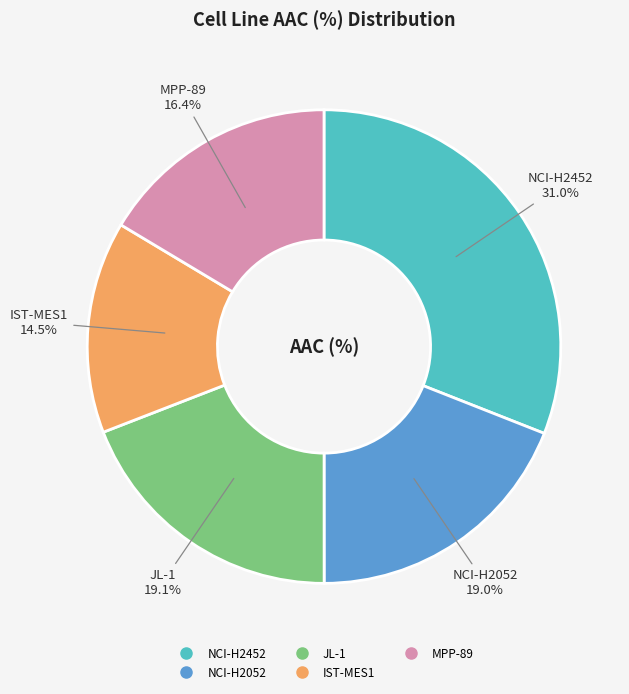

Do NCI-H2452 and IST-MES1 together represent more than half of the pie?

No